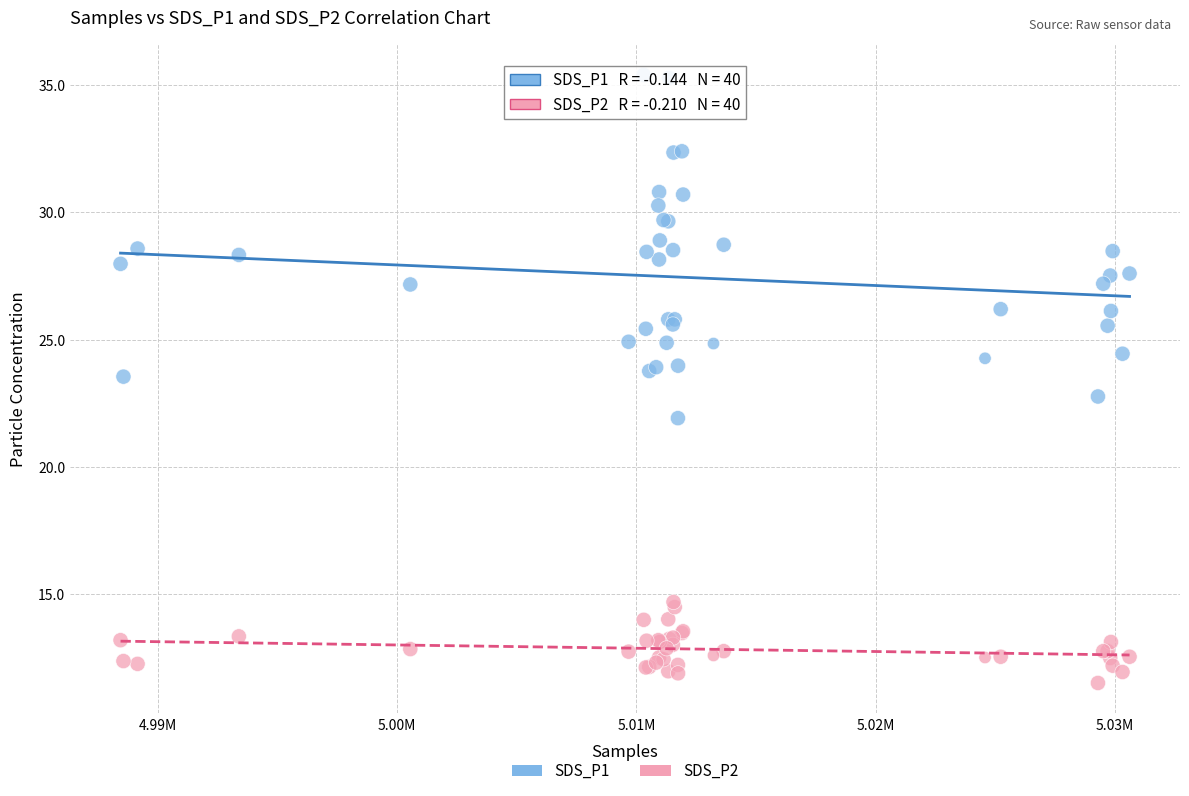

Which series has the largest Y range (max minus min)?

SDS_P1